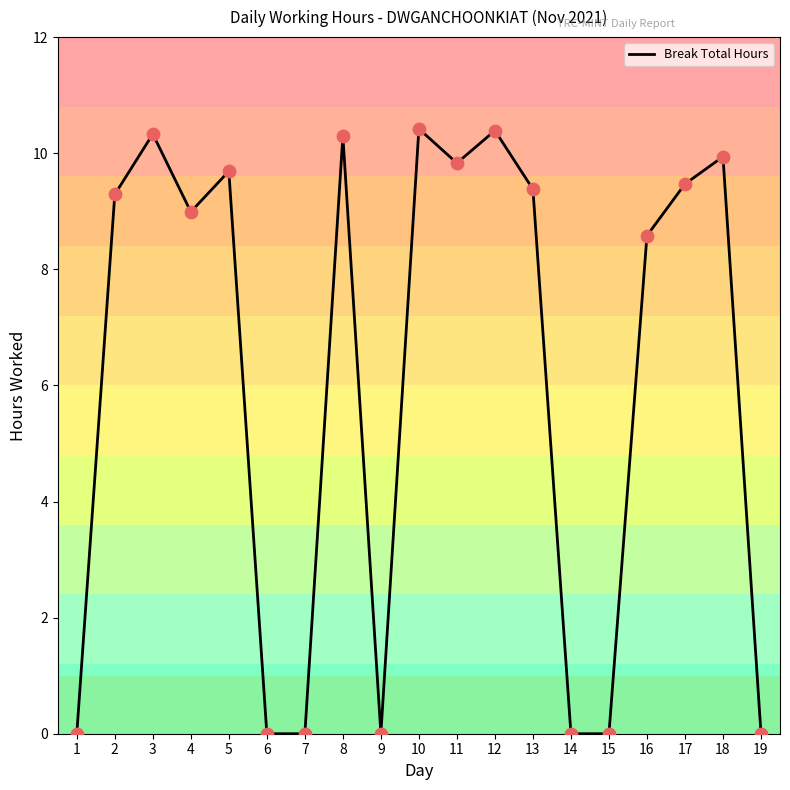

Between 7 and 11, which is larger?

11